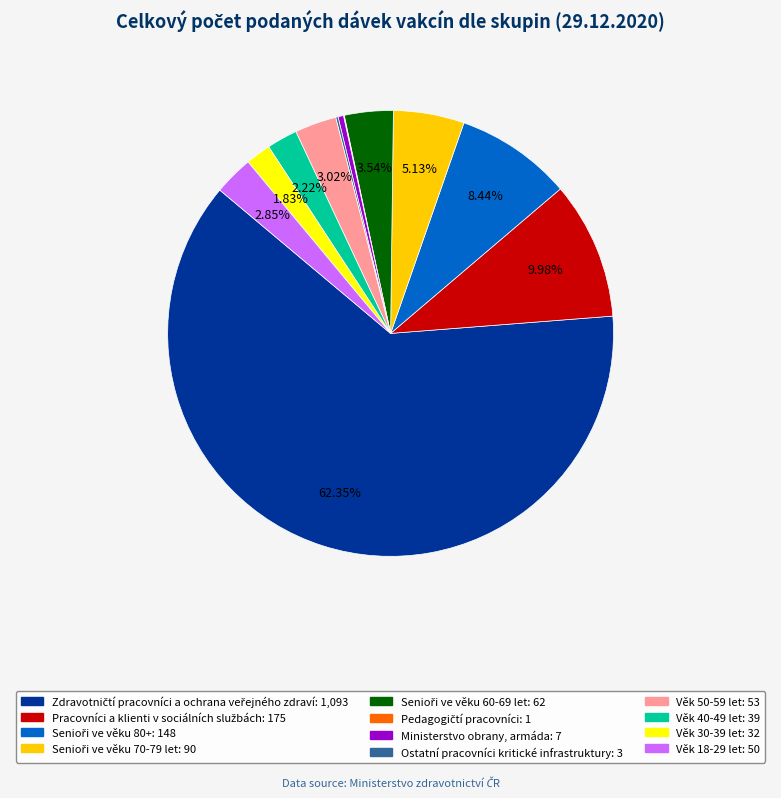

Is there a majority slice in this chart?

Yes